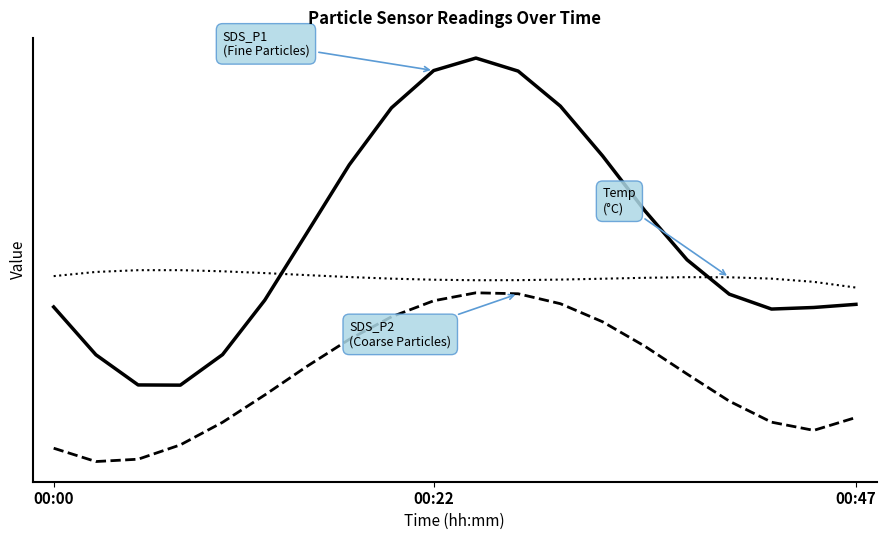

Is this an area chart (filled region under the line)?

No